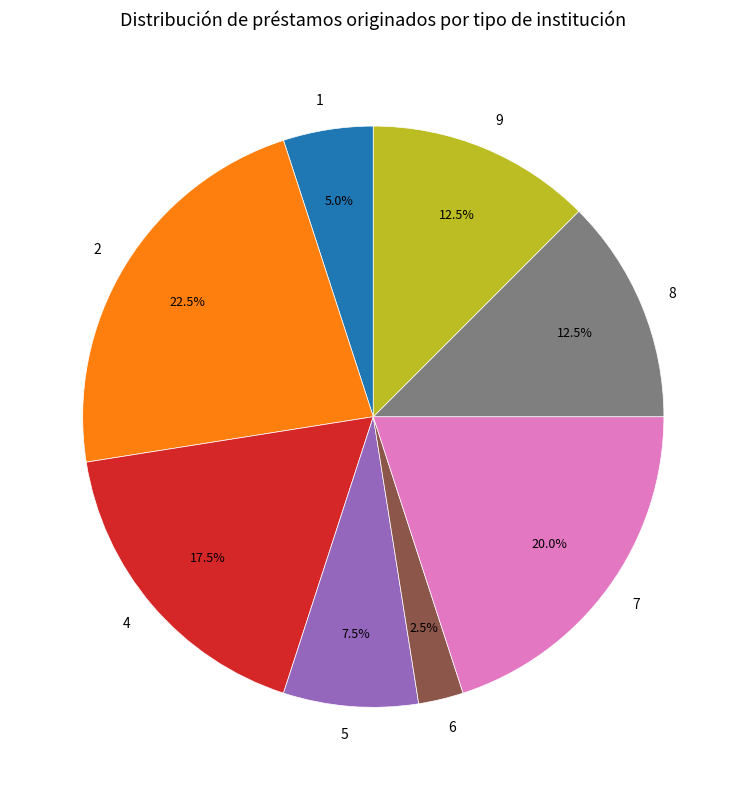

Which has a higher value, 7 or 2?

2